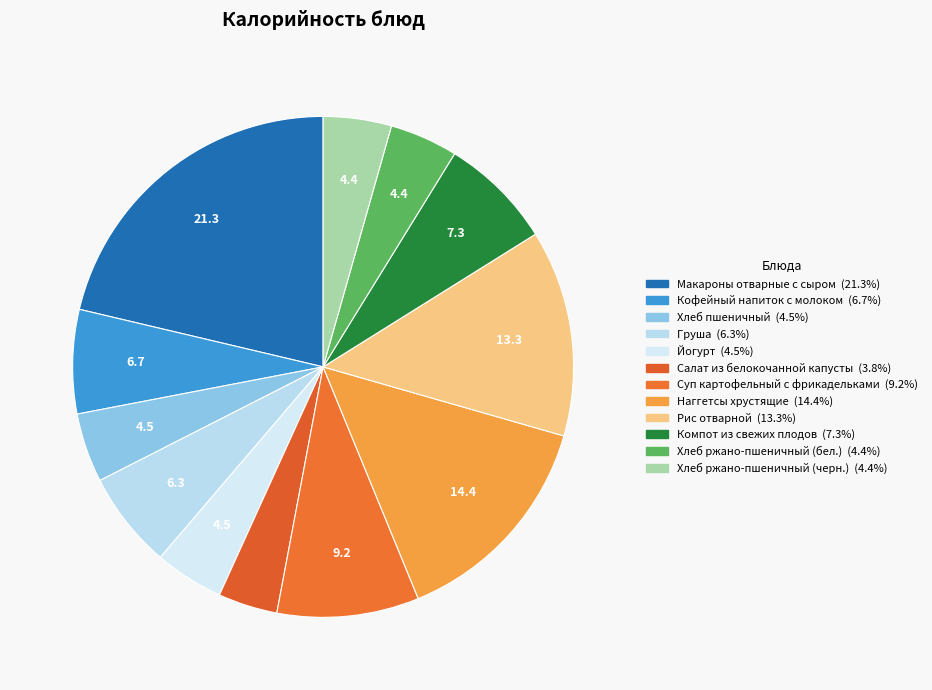

True or false: Рис отварной accounts for 13% of the total.

True